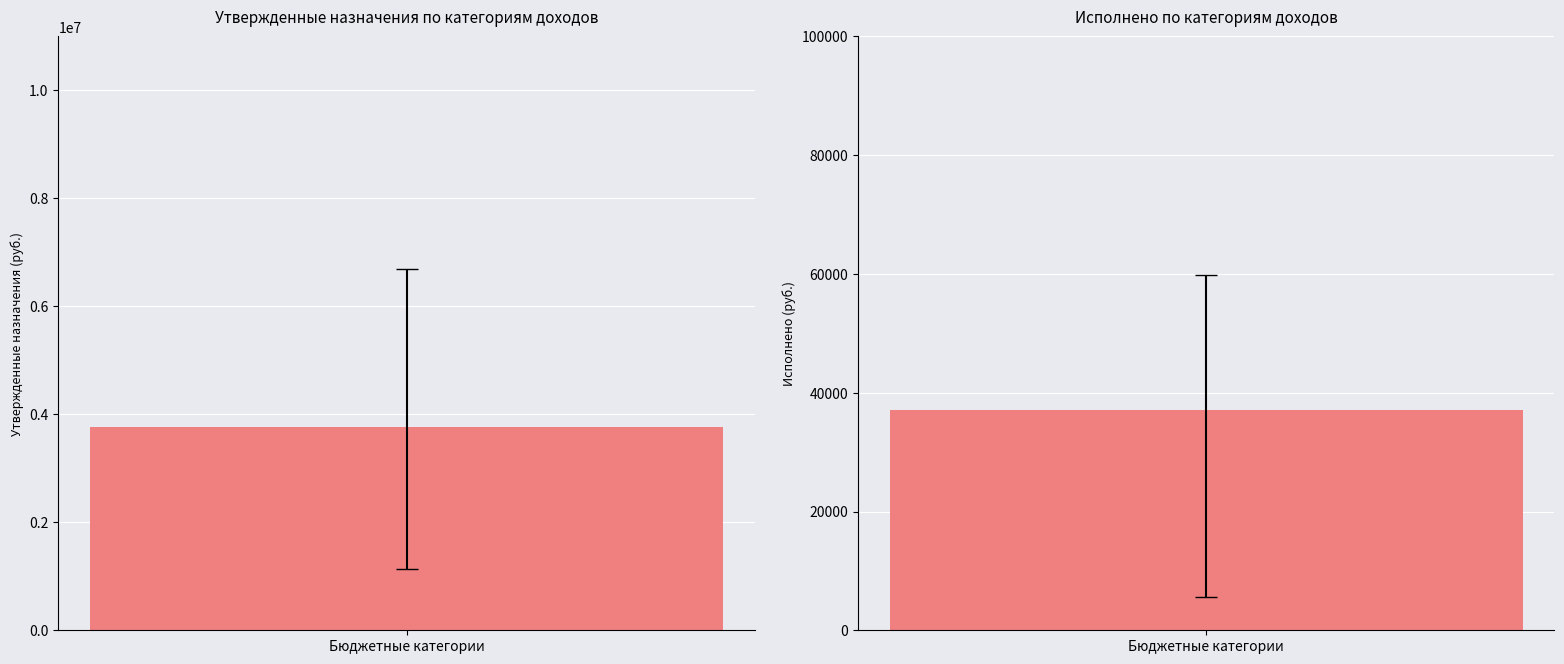

List the series in order of their peak value, lowest first.

Исполнено, Утвержденные бюджетные назначения